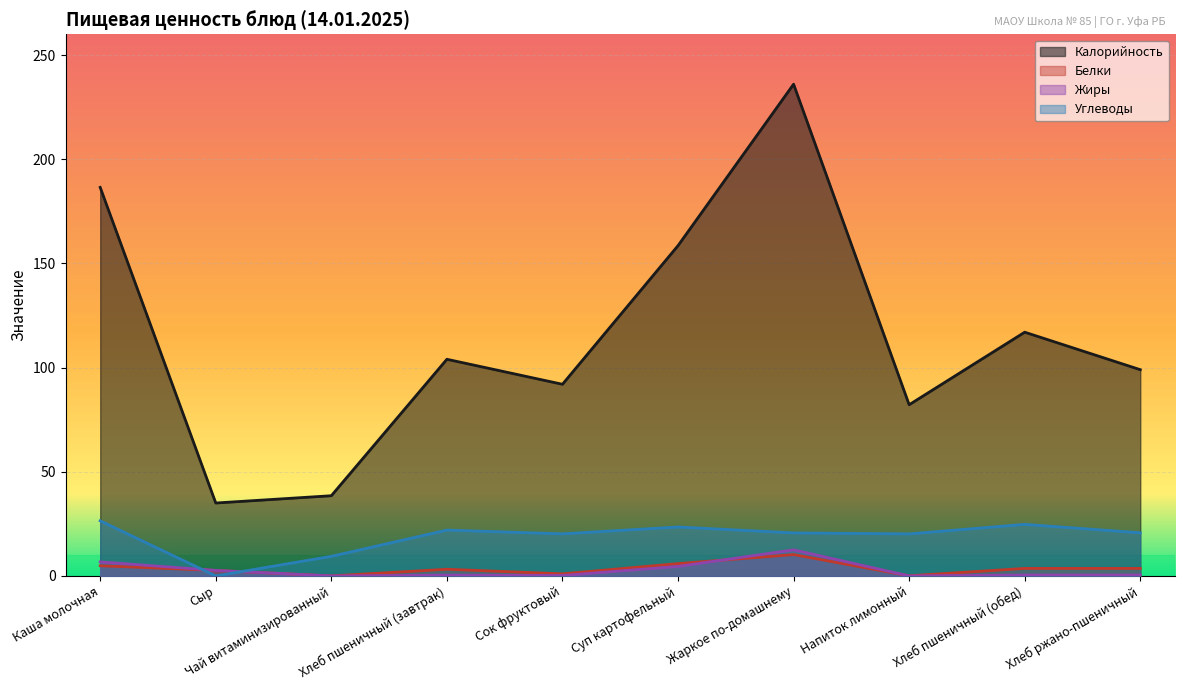

At how many categories does at least one series exceed 14?

10